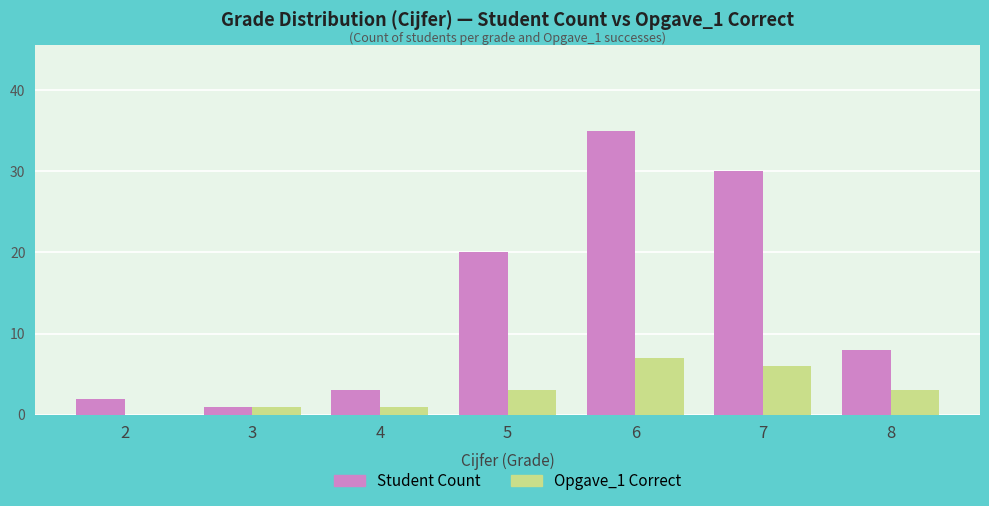

What is the greatest value displayed?

35